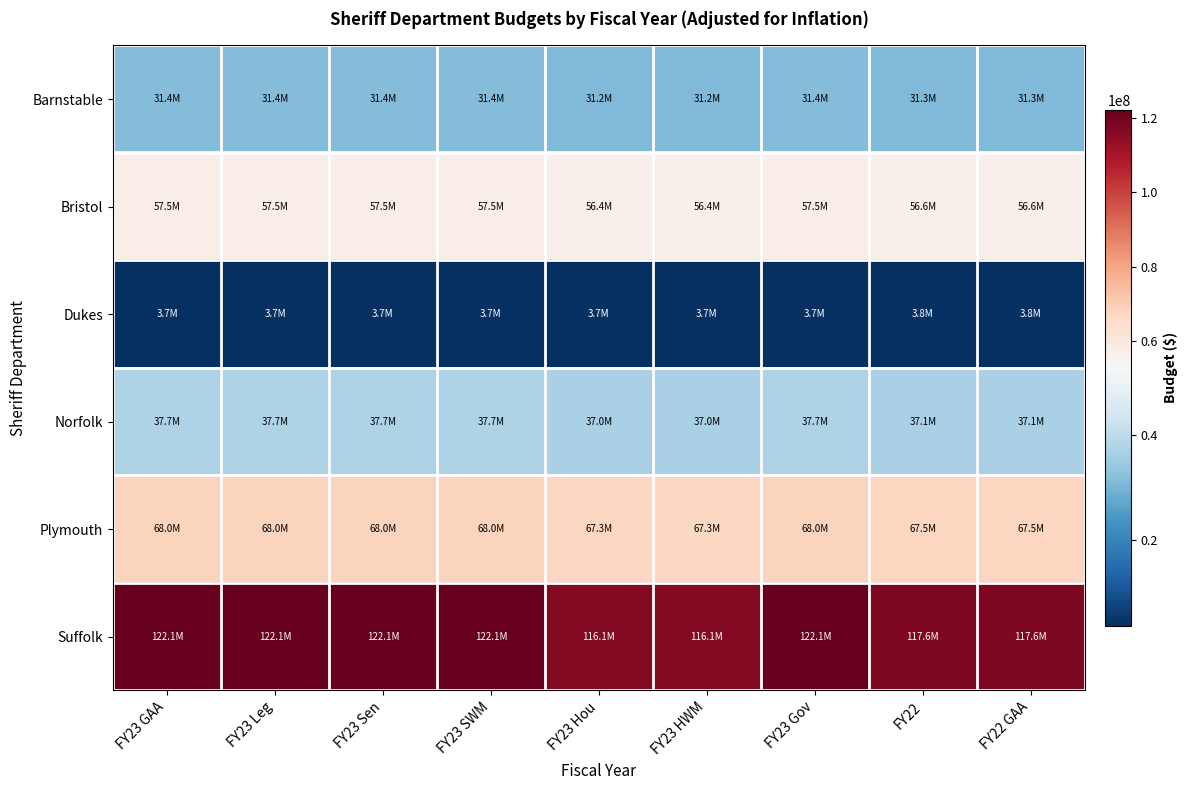

Reading right to left, what are all the values shown in this chart?

Barnstable: FY22 GAA=31309013	FY22=31309013	FY23 Gov=31379171	FY23 HWM=31211113	FY23 Hou=31211113	FY23 SWM=31379171	FY23 Sen=31379171	FY23 Leg=31379171	FY23 GAA=31379171
Bristol: FY22 GAA=56555679	FY22=56555679	FY23 Gov=57483695	FY23 HWM=56378836	FY23 Hou=56378836	FY23 SWM=57483695	FY23 Sen=57483695	FY23 Leg=57483695	FY23 GAA=57483695
Dukes: FY22 GAA=3756055	FY22=3756055	FY23 Gov=3721045	FY23 HWM=3744310	FY23 Hou=3744310	FY23 SWM=3721046	FY23 Sen=3721046	FY23 Leg=3744310	FY23 GAA=3744310
Norfolk: FY22 GAA=37081084	FY22=37081084	FY23 Gov=37670338	FY23 HWM=36965136	FY23 Hou=36965136	FY23 SWM=37670337	FY23 Sen=37670337	FY23 Leg=37670337	FY23 GAA=37670337
Plymouth: FY22 GAA=67508059	FY22=67508059	FY23 Gov=67987456	FY23 HWM=67296969	FY23 Hou=67296969	FY23 SWM=67987456	FY23 Sen=67987456	FY23 Leg=67987456	FY23 GAA=67987456
Suffolk: FY22 GAA=117622362	FY22=117622362	FY23 Gov=122067638	FY23 HWM=116127122	FY23 Hou=116127122	FY23 SWM=122067638	FY23 Sen=122067638	FY23 Leg=122067638	FY23 GAA=122067638